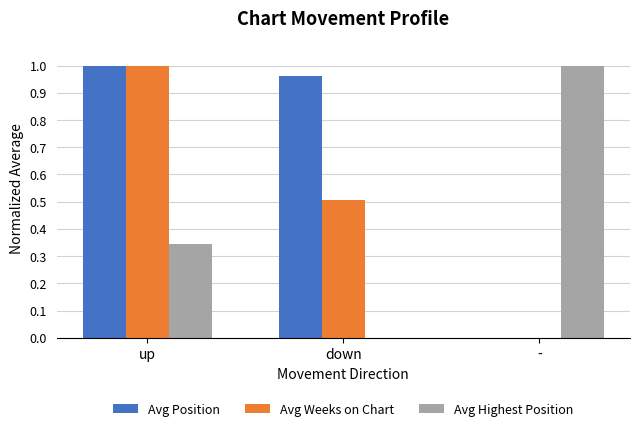

What is the average value of the Avg Position series?

0.7